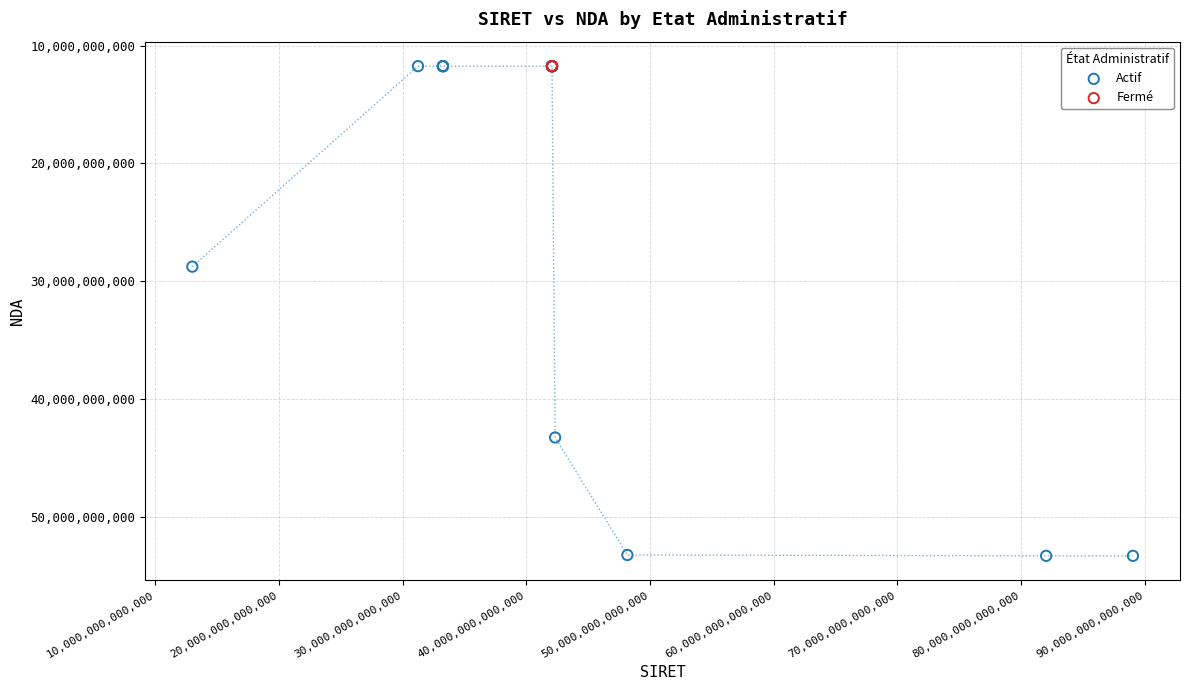

Which series contains the highest Y value?

Actif